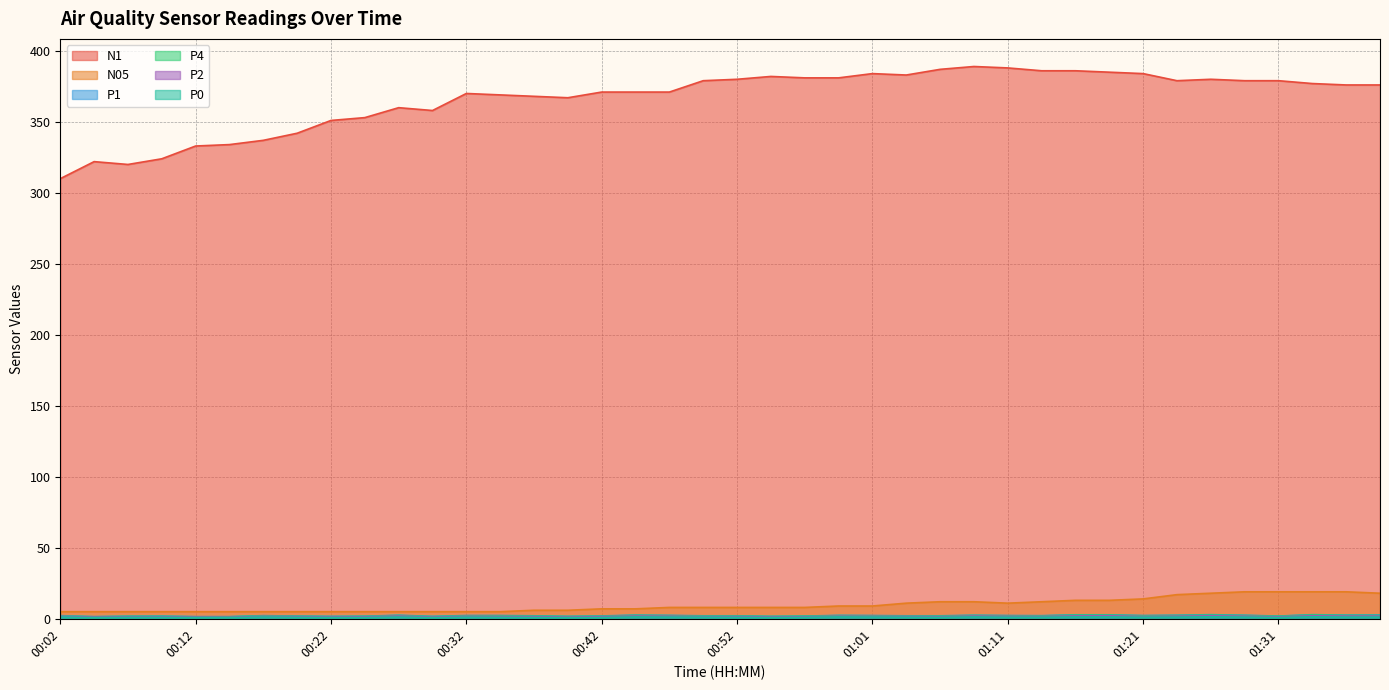

What is the difference between the N05 values at 01:04 and 01:34?

8.0